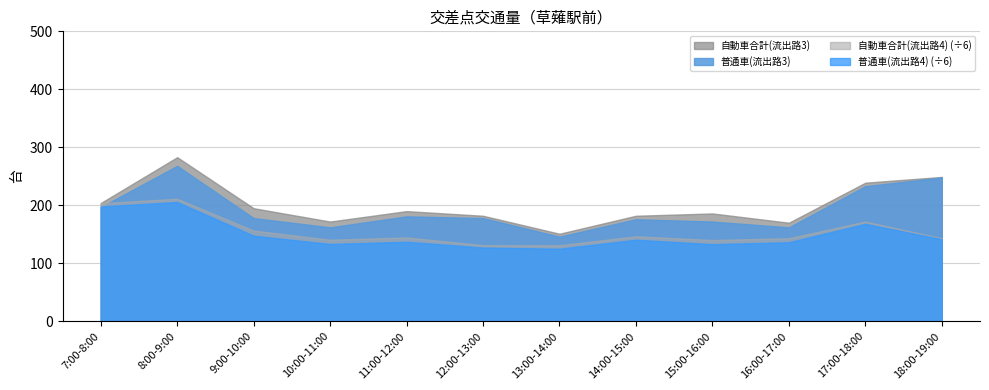

Is the value of 普通車(流出路3) at 12:00-13:00 greater than the value of 自動車合計(流出路3) at 15:00-16:00?

No